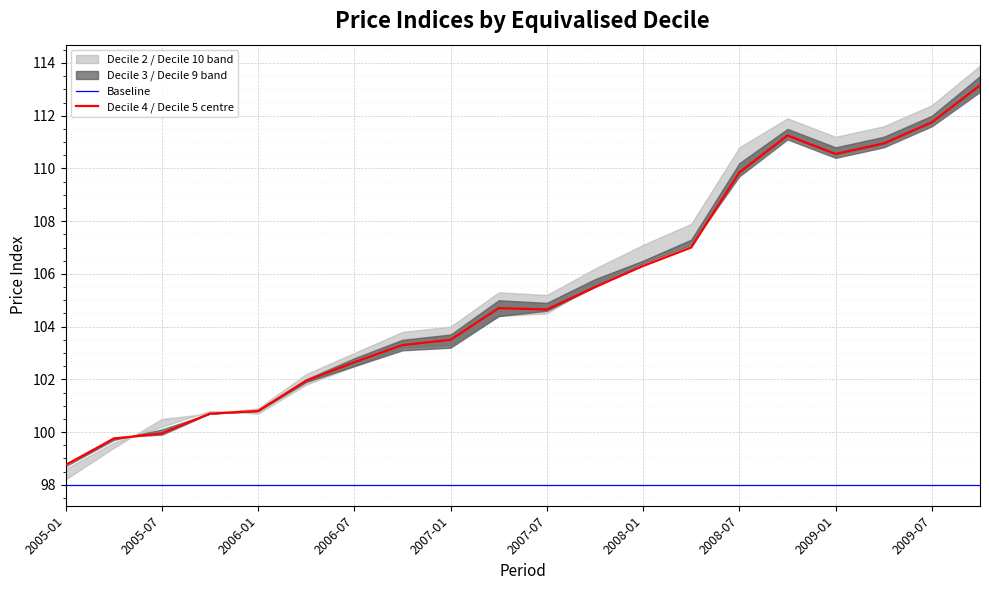

What is the value of the Decile 2 point at the 11th from the left?

105.2